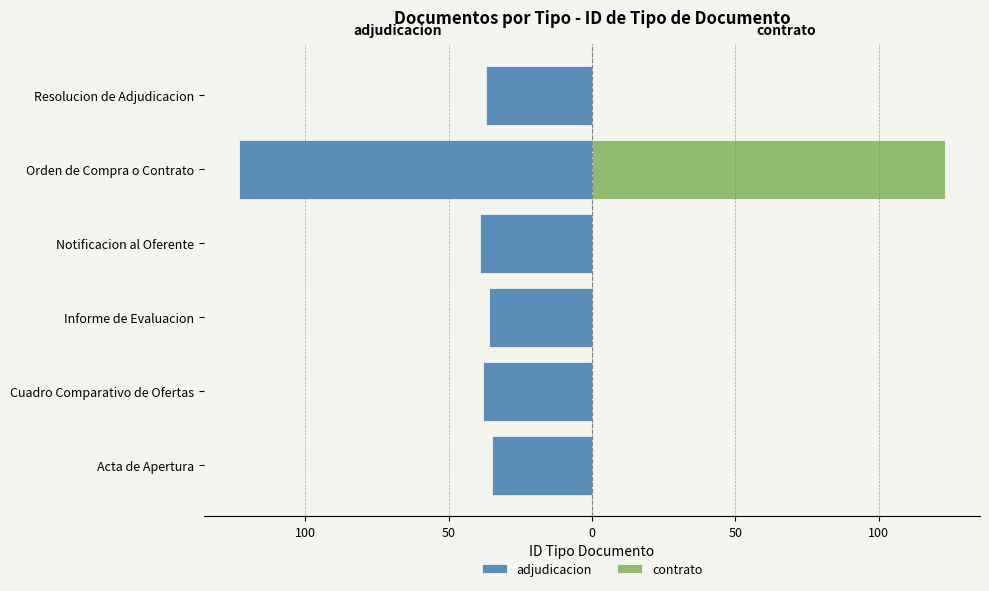

At how many categories does at least one series exceed 113?

1